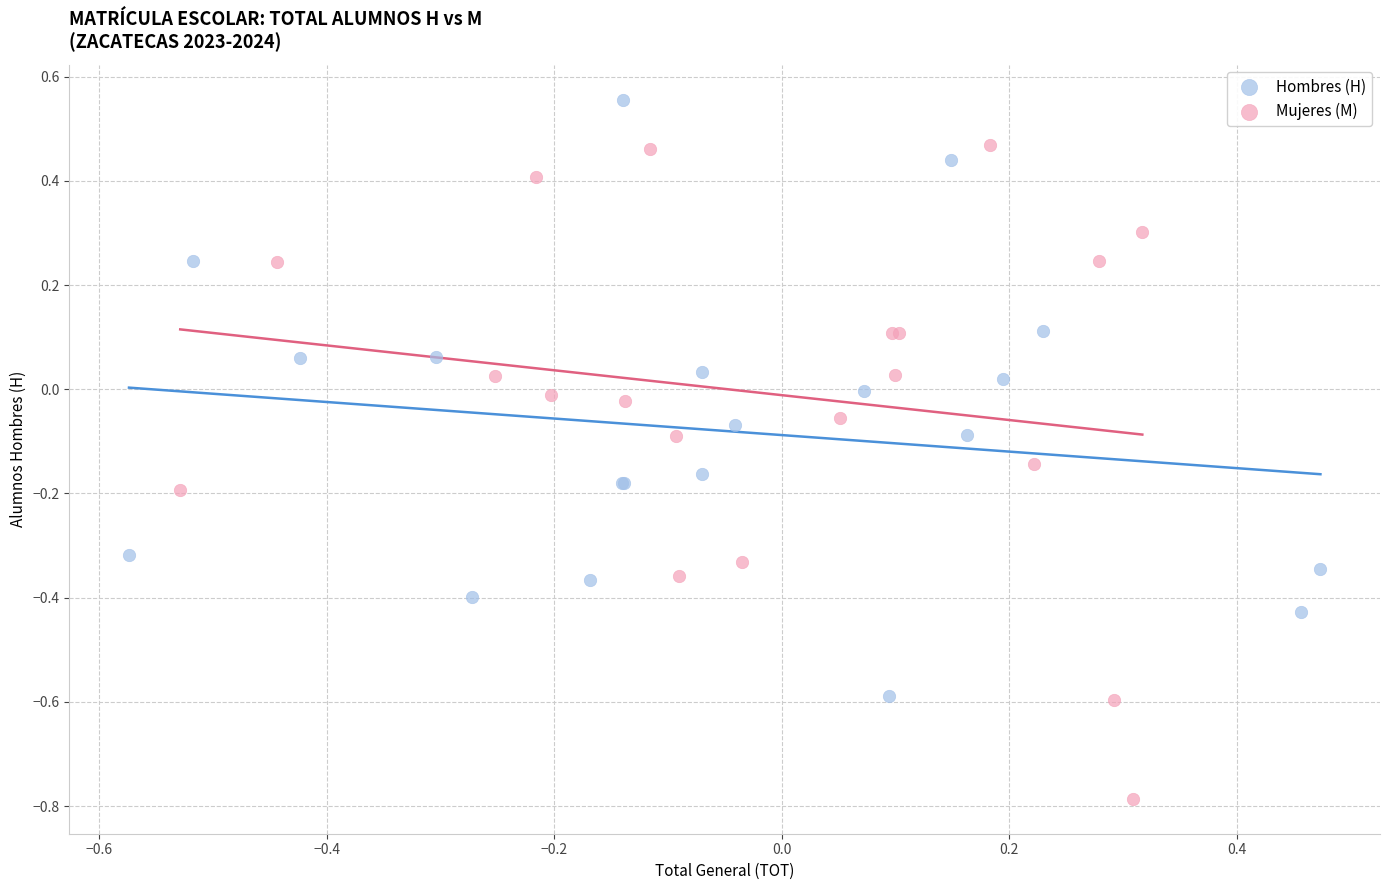

Which series reaches the minimum Y coordinate?

Mujeres (M)